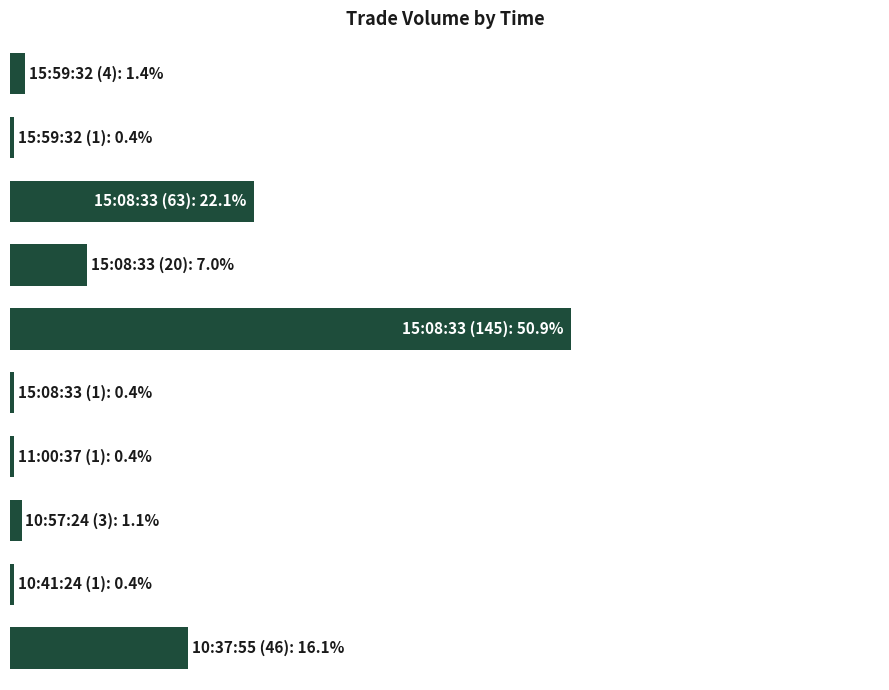

List the labels in order of value, smallest first.

1, 5, 6, 8, 7, 0, 3, 9, 2, 4